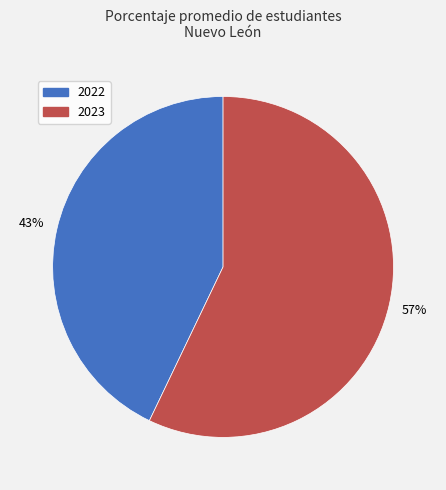

To the nearest percent, what is the average slice percentage?

50%